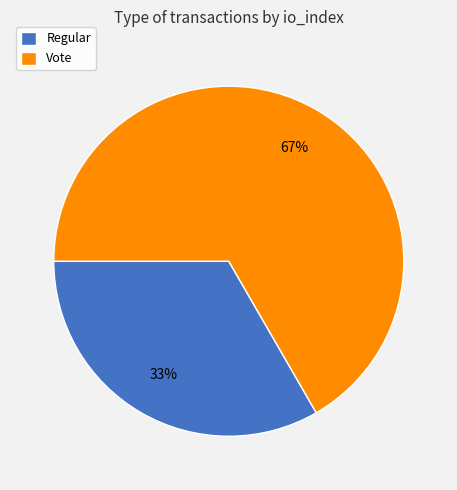

Count the number of slices in the pie.

2